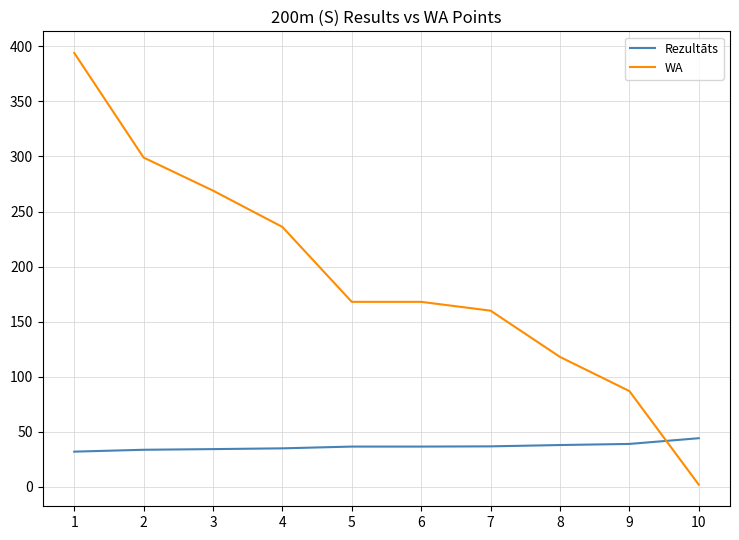

What is the difference between the highest and lowest values at 6?

131.4